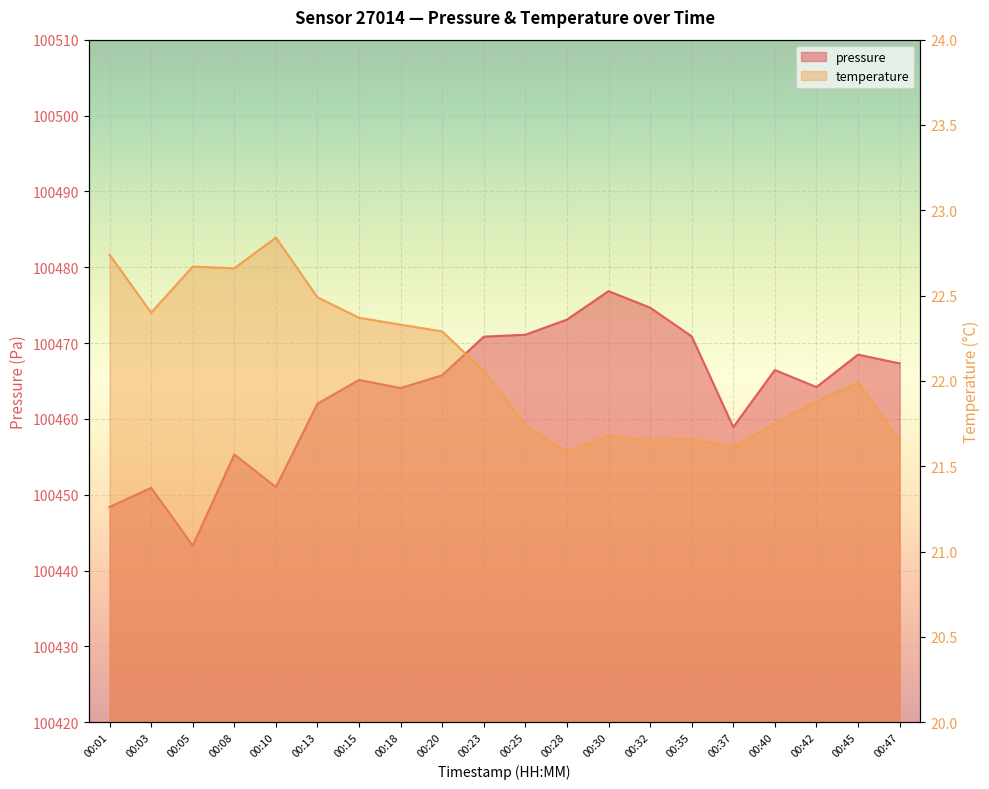

Rank the categories by temperature value from highest to lowest.

00:10, 00:01, 00:05, 00:08, 00:13, 00:03, 00:15, 00:18, 00:20, 00:23, 00:45, 00:42, 00:40, 00:25, 00:30, 00:35, 00:32, 00:47, 00:37, 00:28